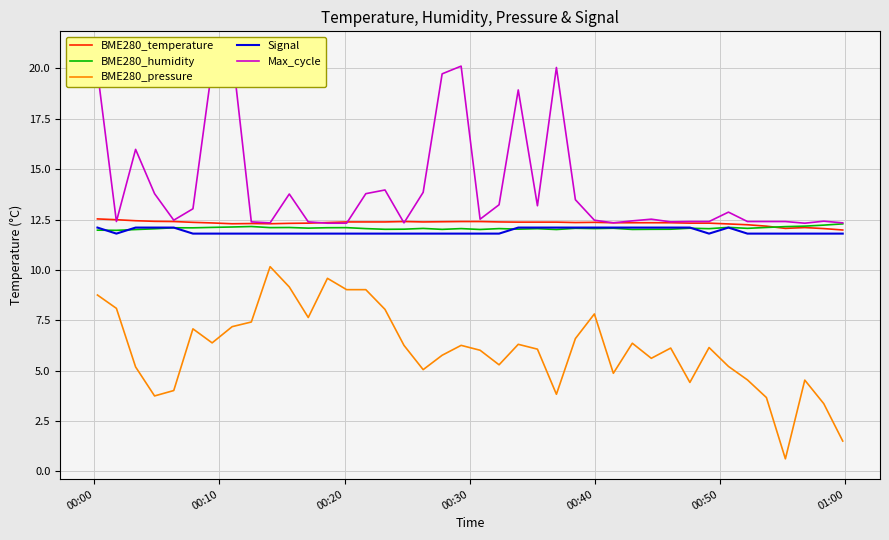

Is this an area chart (filled region under the line)?

No